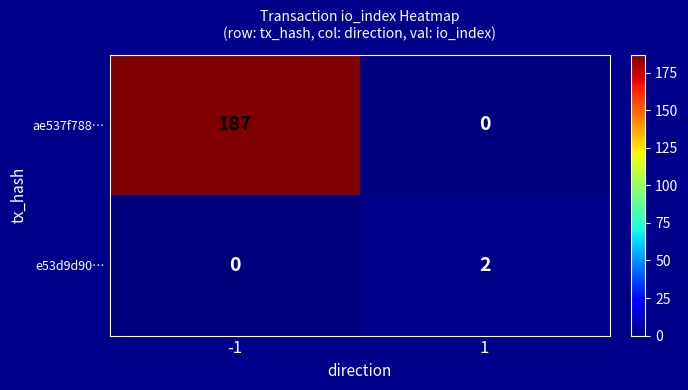

What is the difference between the ae537f788… values at -1 and 1?

187